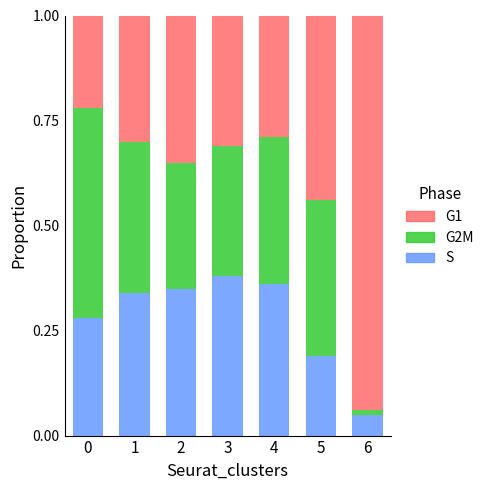

Where is S nearest to the value 0?

6